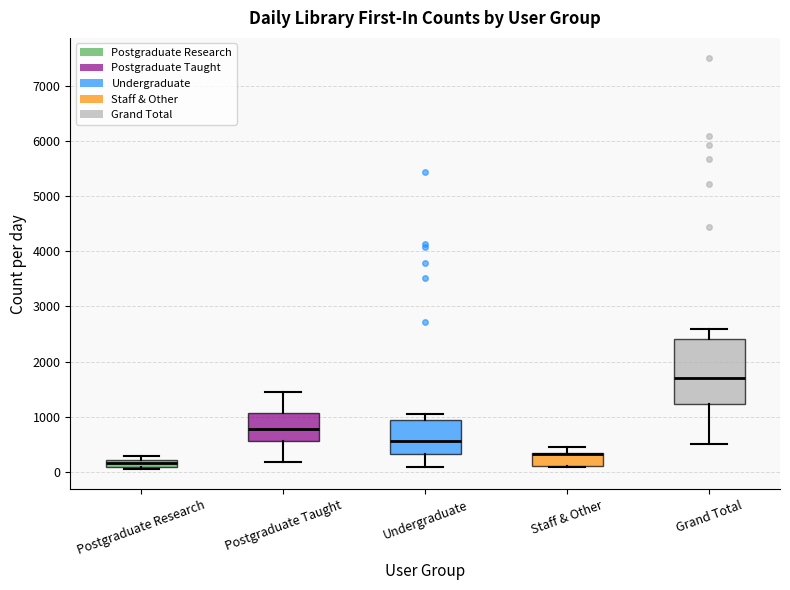

Where does the upper whisker of the box for Grand Total end on the y-axis? The values are not printed on the chart, so give them approximately, as read against the axis.

2600